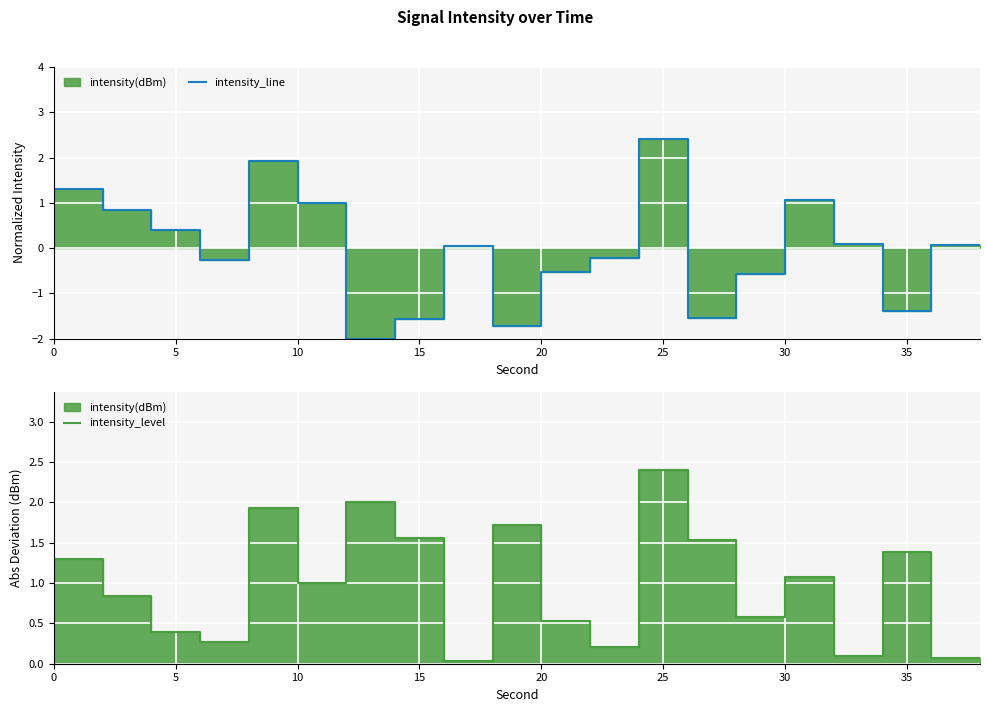

Rank the series by their average value, from highest to lowest.

intensity_level, intensity_line